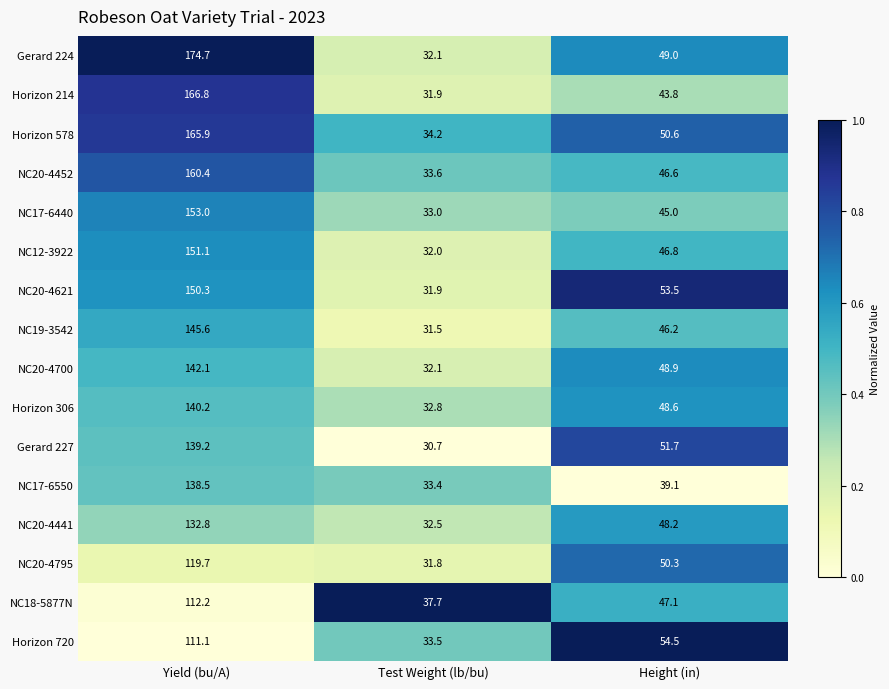

What is the minimum value shown in the chart?

30.7